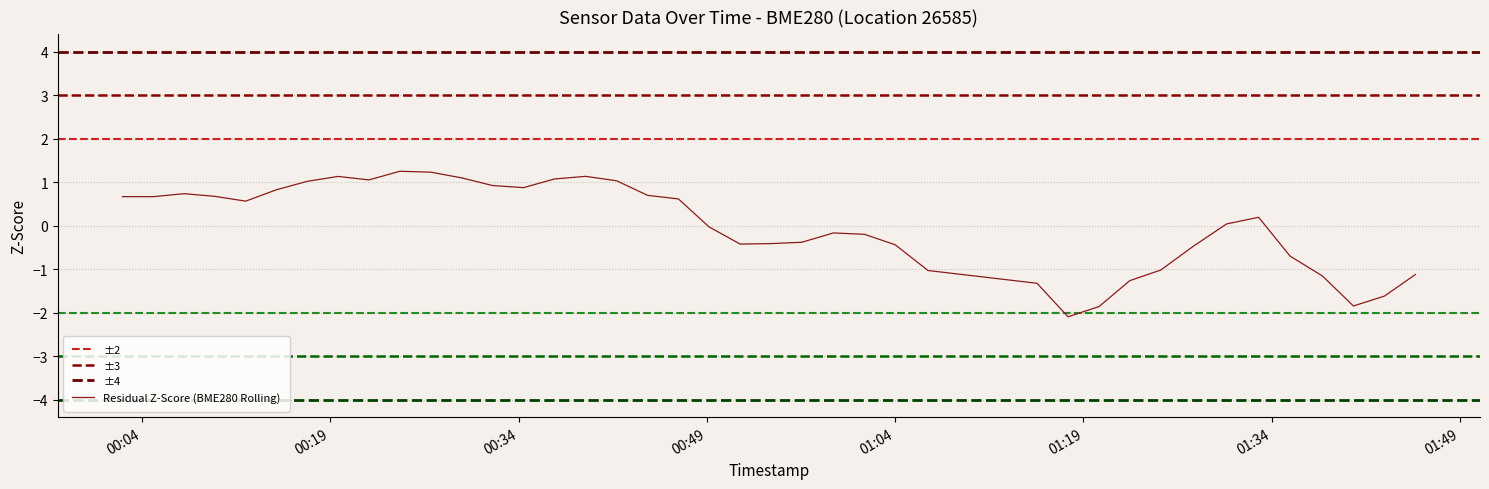

What is the lowest value of the Residual Z-Score (BME280 Rolling) series?

-2.1